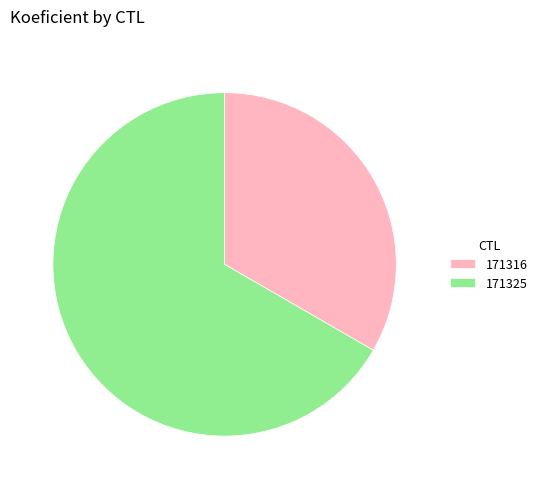

Count the number of slices in the pie.

2